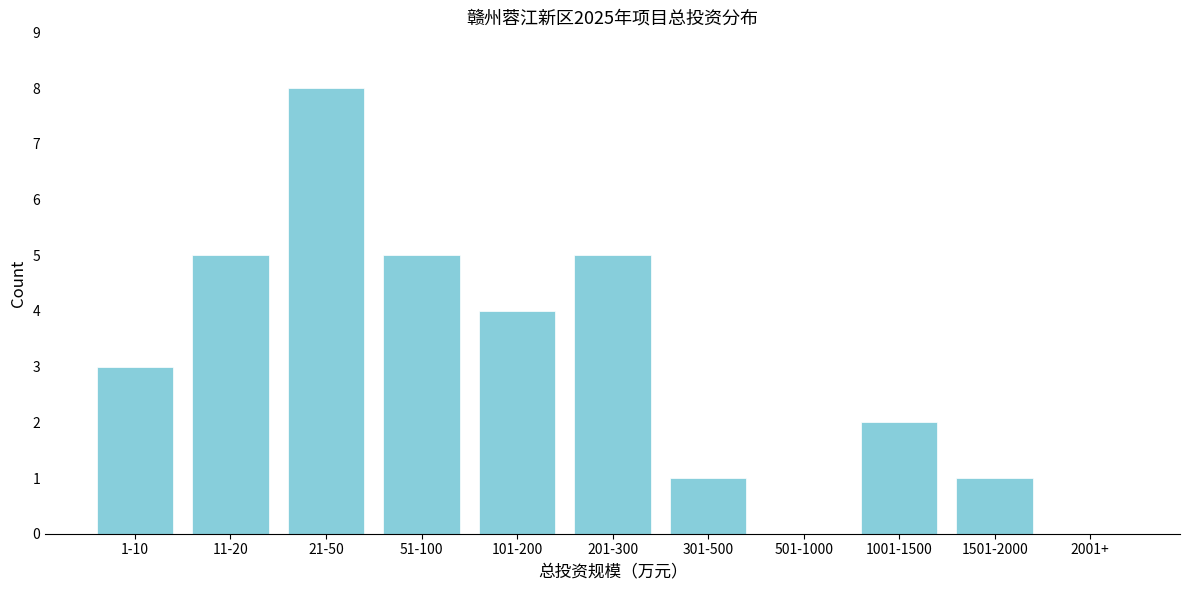

Reading left to right, what are all the values shown in this chart?

1-10=3	11-20=5	21-50=8	51-100=5	101-200=4	201-300=5	301-500=1	501-1000=0	1001-1500=2	1501-2000=1	2001+=0